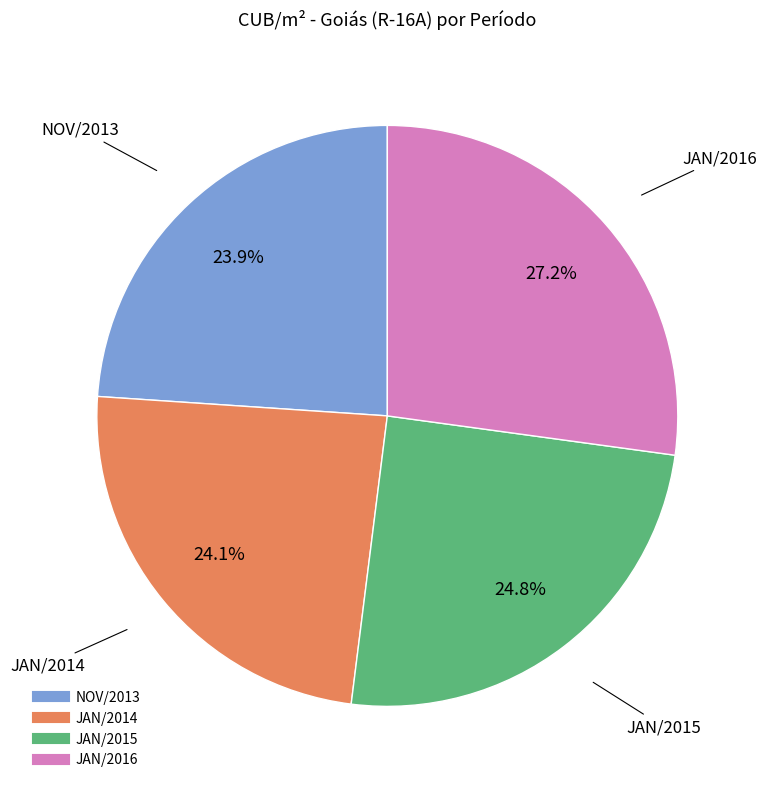

Count the number of slices in the pie.

4